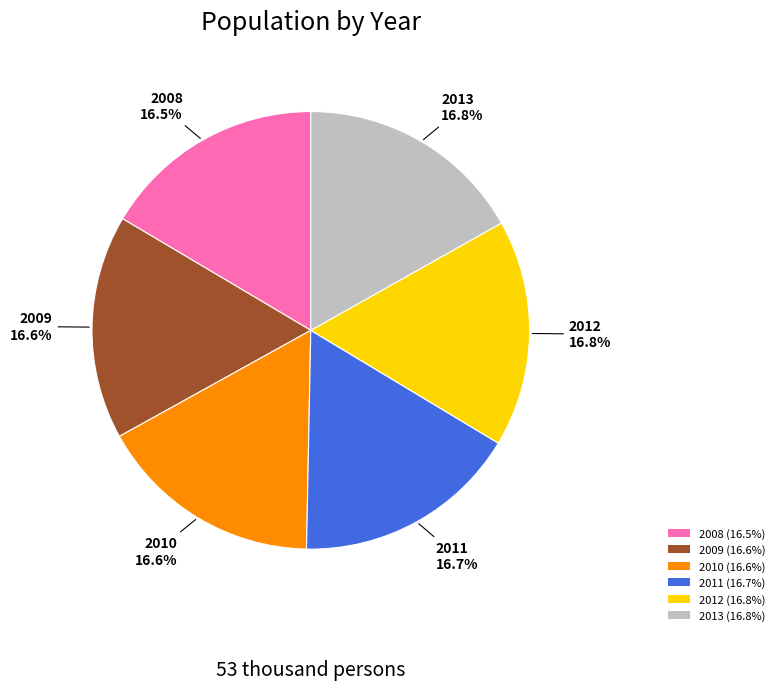

Combined, do 2008 (16.5%) and 2013 (16.8%) account for over 50%?

No